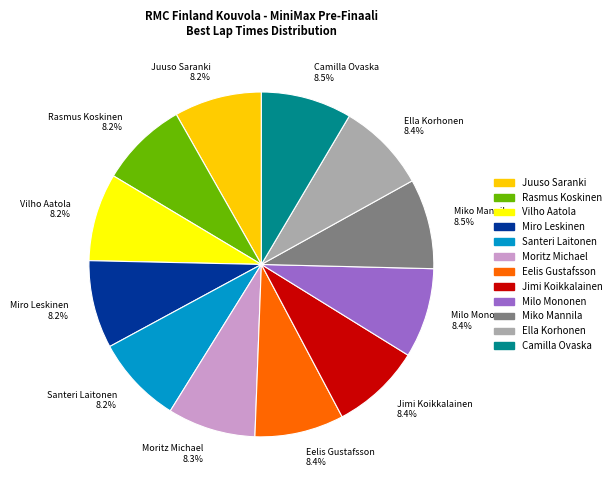

What portion of the pie excludes Miro Leskinen?

91.8%